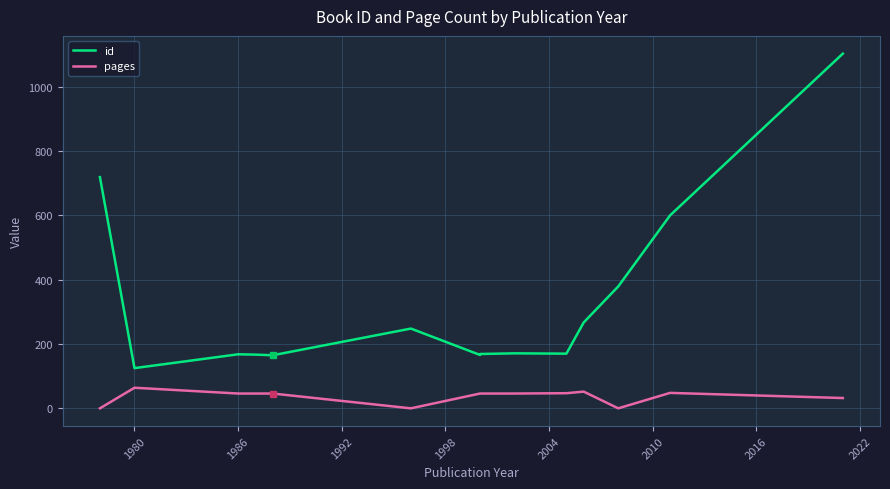

In id, how many points are lower than both neighbors (excluding endpoints)?

4